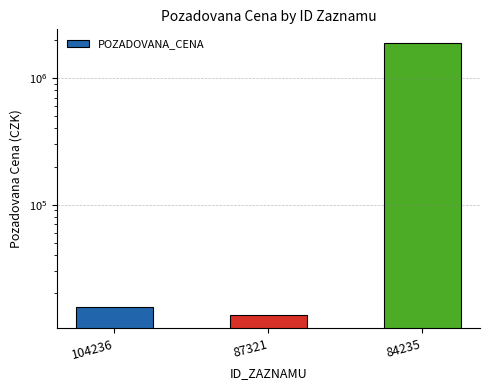

Reading left to right, list all the values displayed in this chart.

15438	13470	1900000